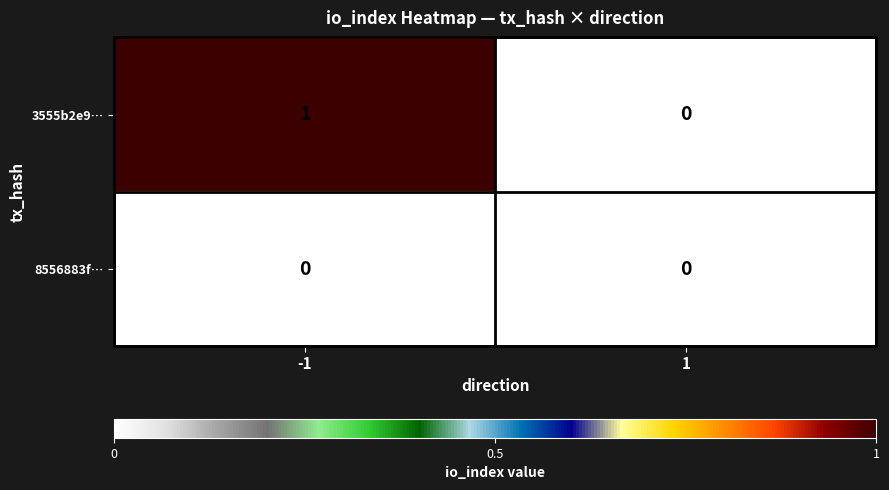

At which category is the sum across all series the highest?

-1